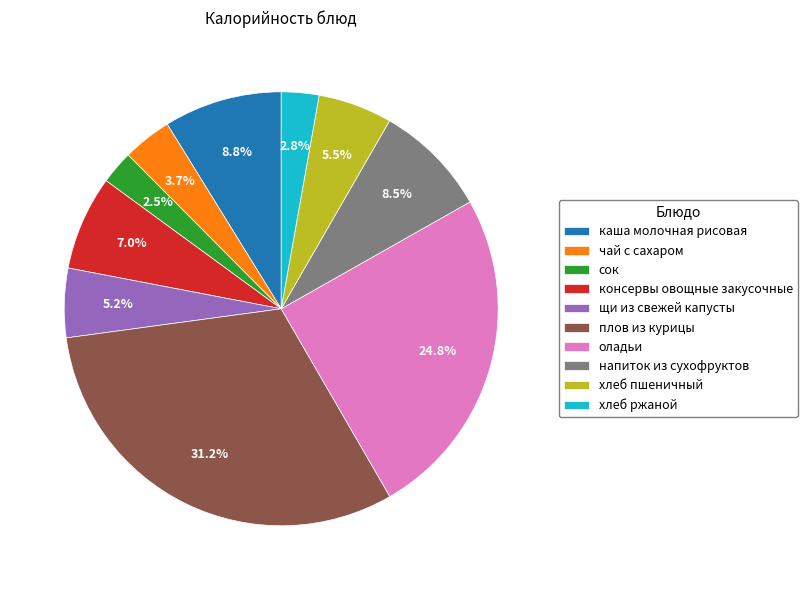

To the nearest percent, what is the combined percentage of консервы овощные закусочные and напиток из сухофруктов?

16%